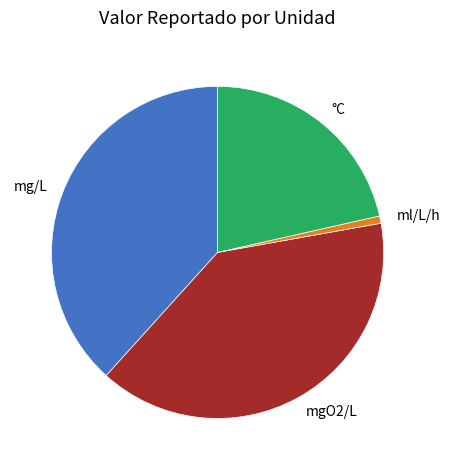

Does any single category account for the majority?

No